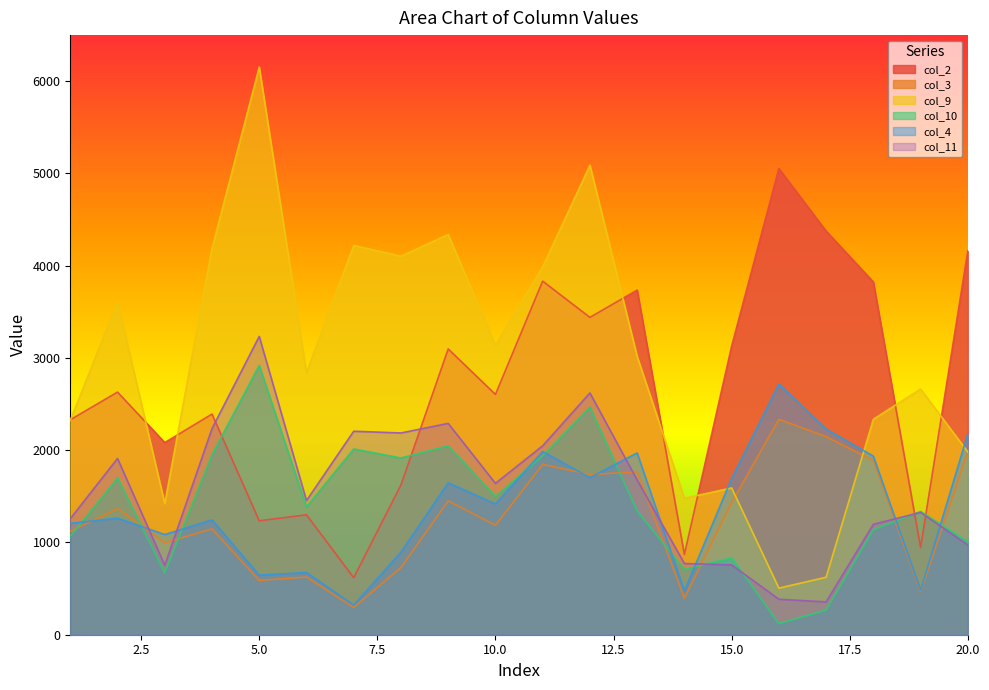

Where does the col_4 series first go above 1418?

9